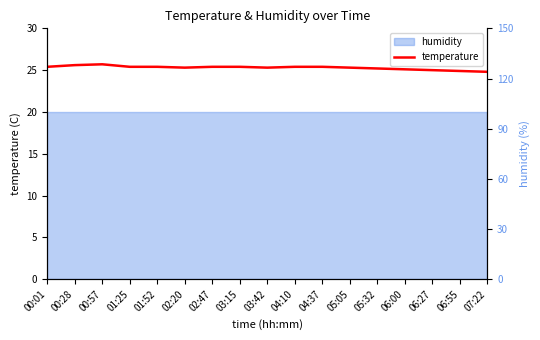

Between 06:55 and 00:28, which is larger?

00:28